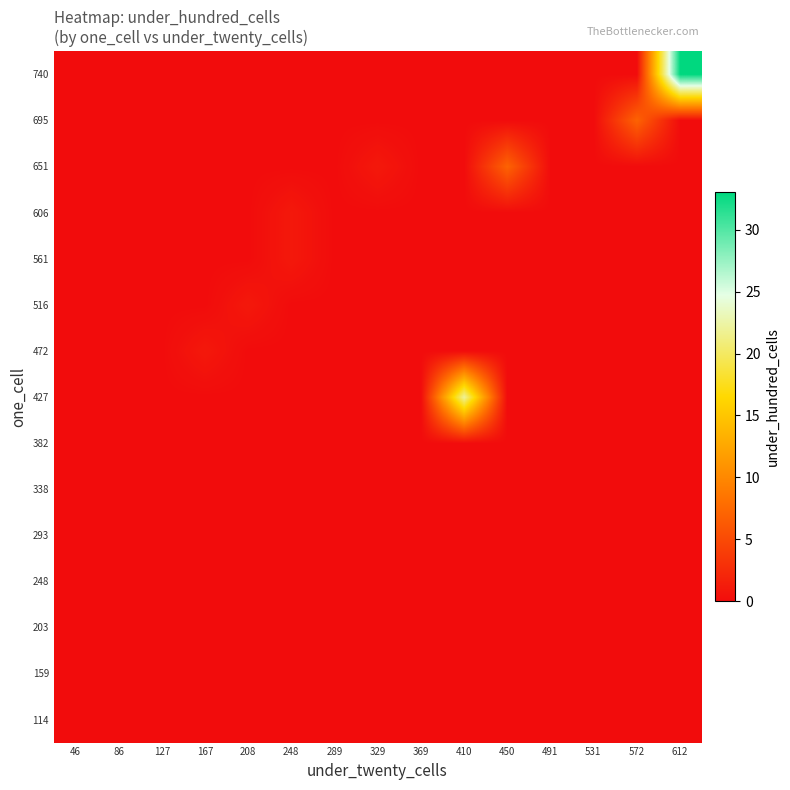

Which category has the highest value across all series?

612